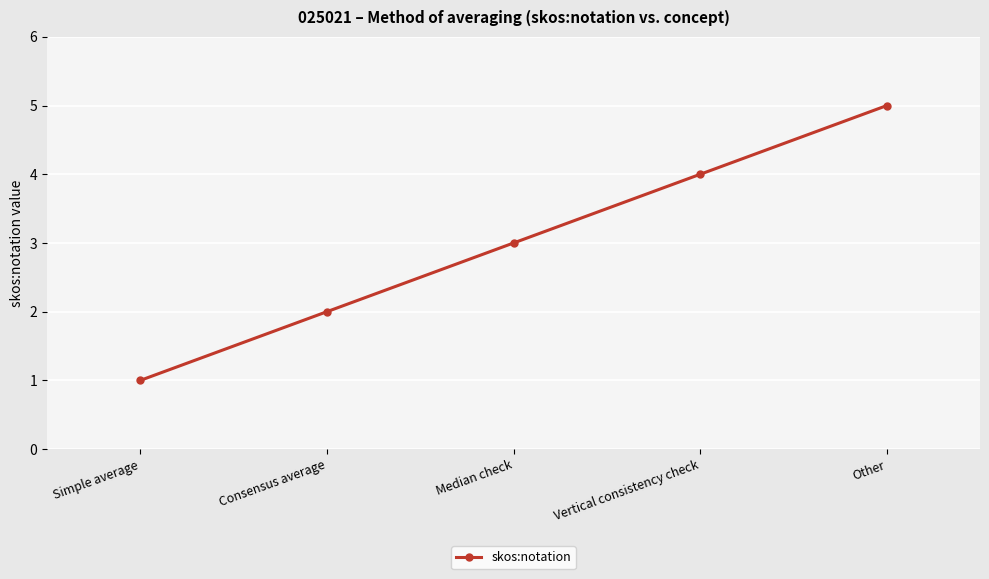

What value does the data have at Simple average?

1